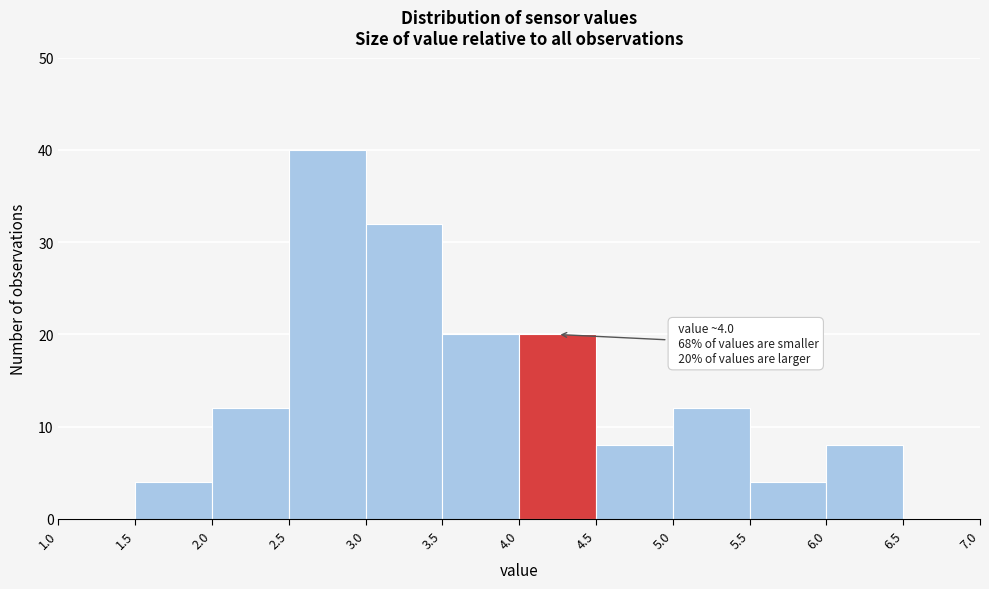

Over which range of the x-axis is the bar tallest?

2.5 to 3.0